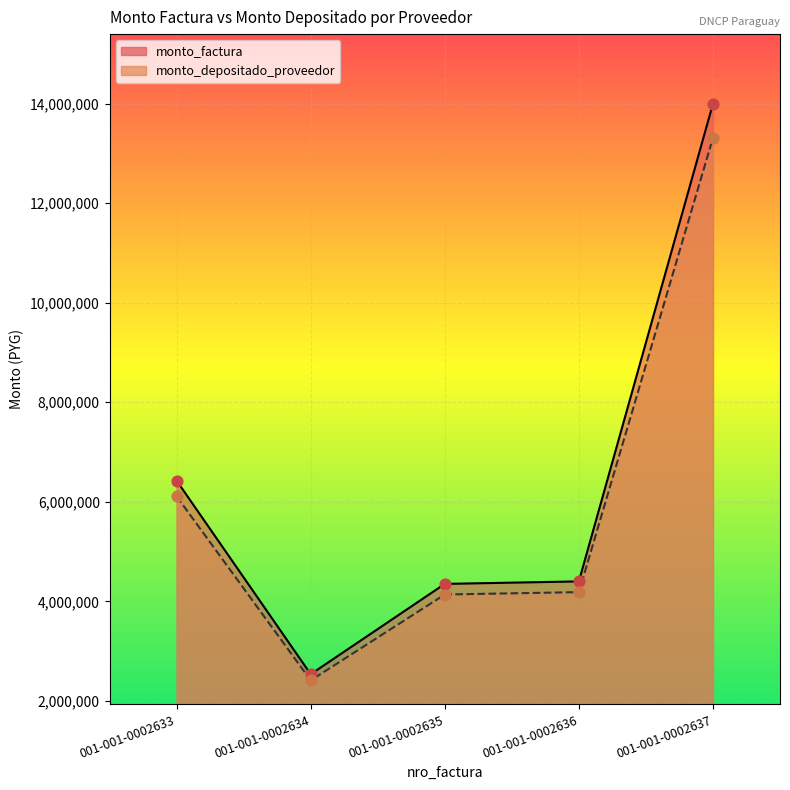

Is the value of monto_depositado_proveedor at 001-001-0002637 greater than the value of monto_factura at 001-001-0002635?

Yes